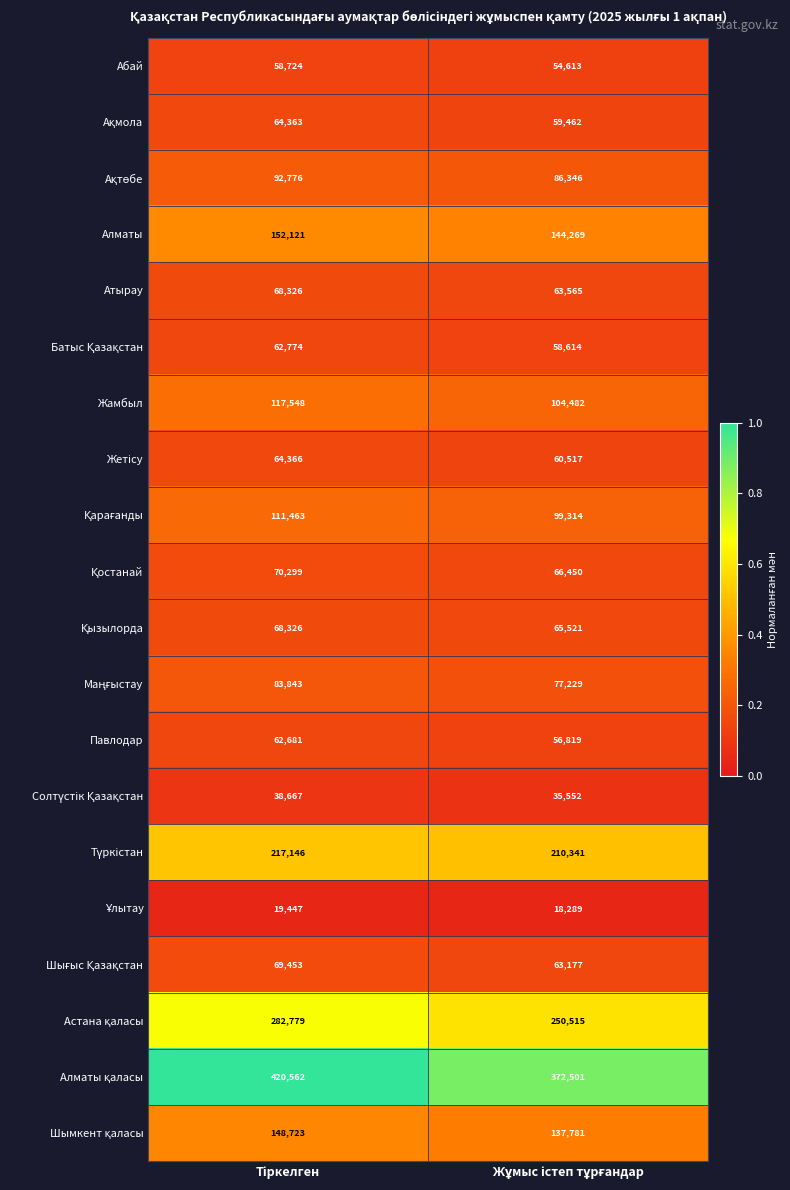

How many series are shown in this chart?

20